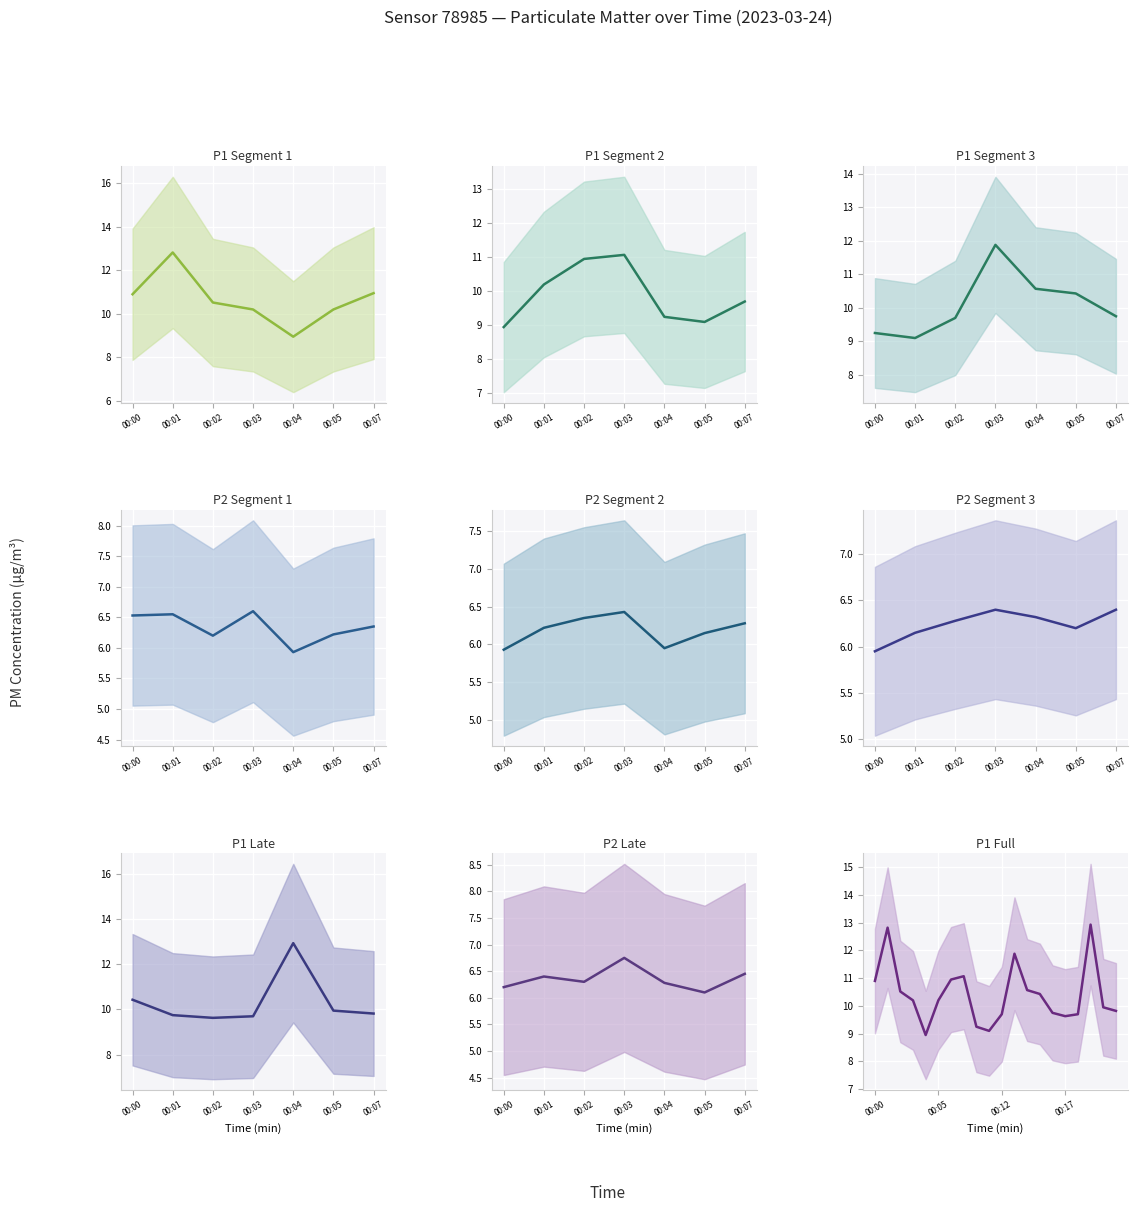

At which label does the data first exceed 10?

00:00